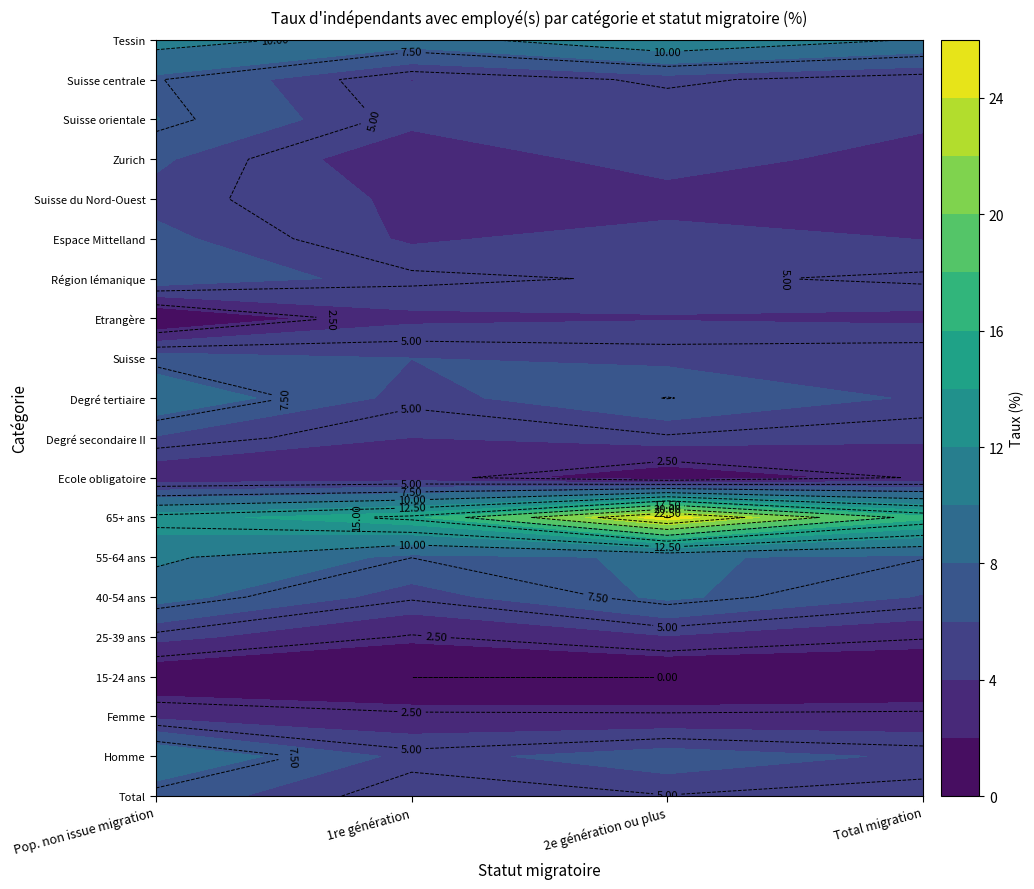

Between Degré tertiaire and 15-24 ans, which is larger?

Degré tertiaire